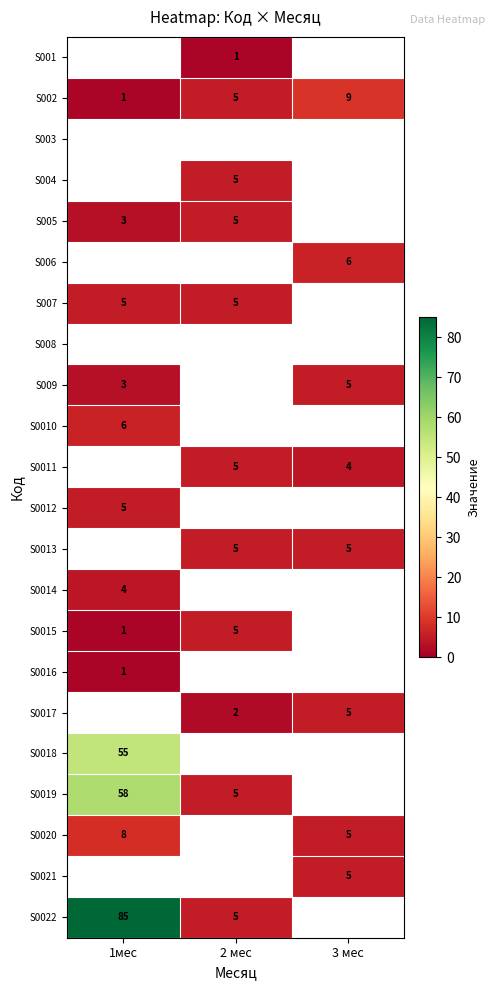

What is the sum of the S0022 values at 2 мес and 1мес?

90